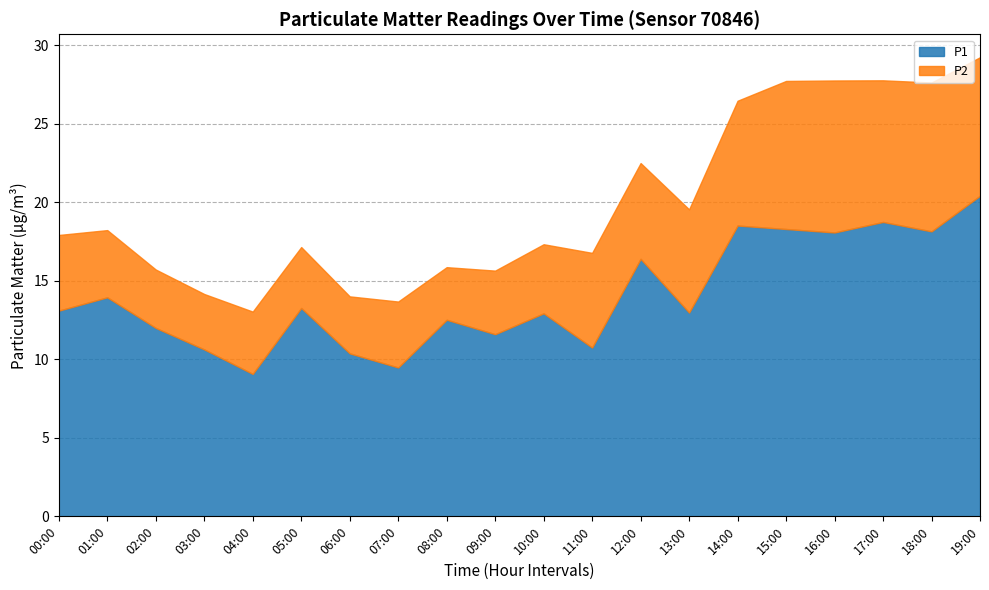

List the series in order of their overall mean, highest first.

P1, P2